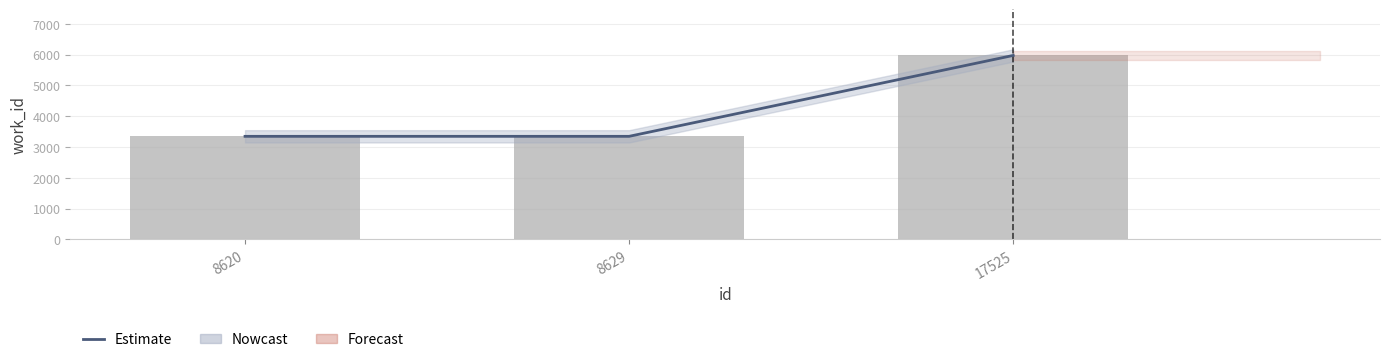

How many categories are shown in the chart?

3